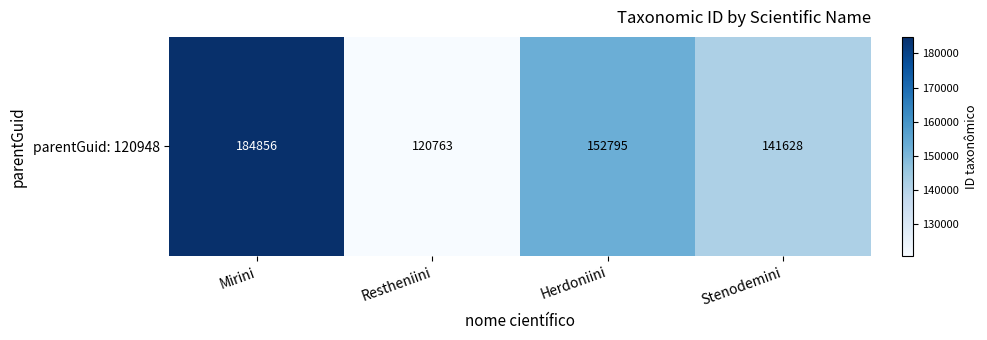

Reading right to left, extract all data points from this chart.

141628	152795	120763	184856